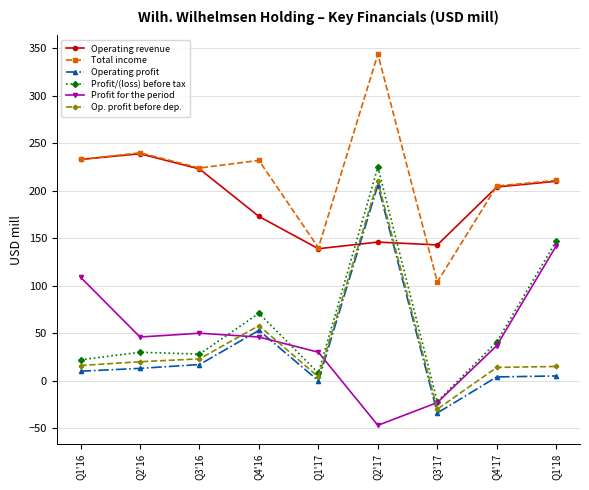

What is the label of the 5th point from the left?

Q1'17